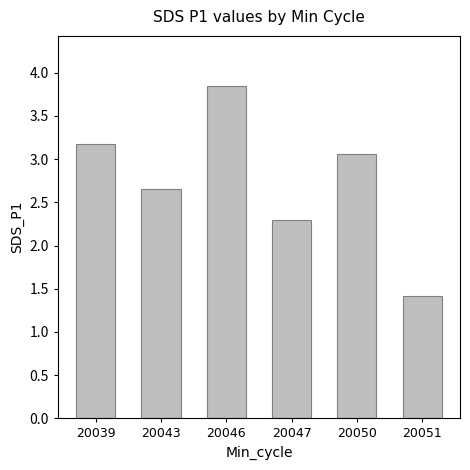

Does the chart contain stacked bars?

No